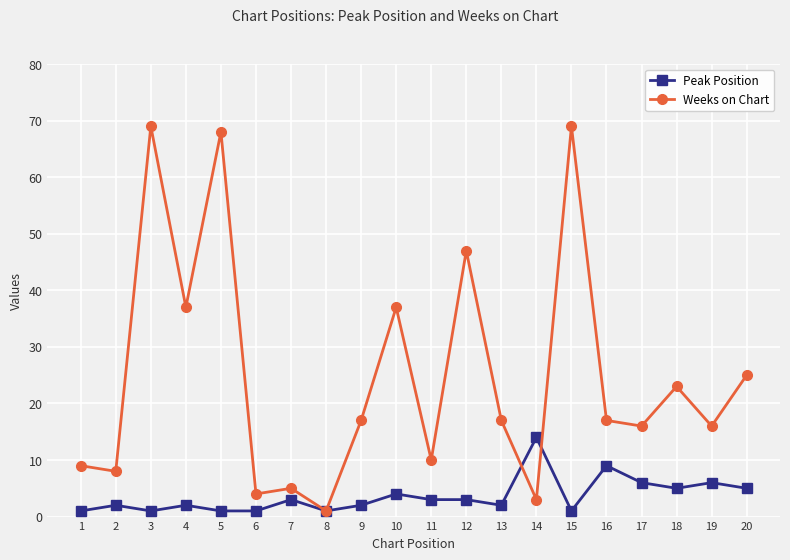

True or false: Weeks on Chart has more than 1 interior local peaks.

True